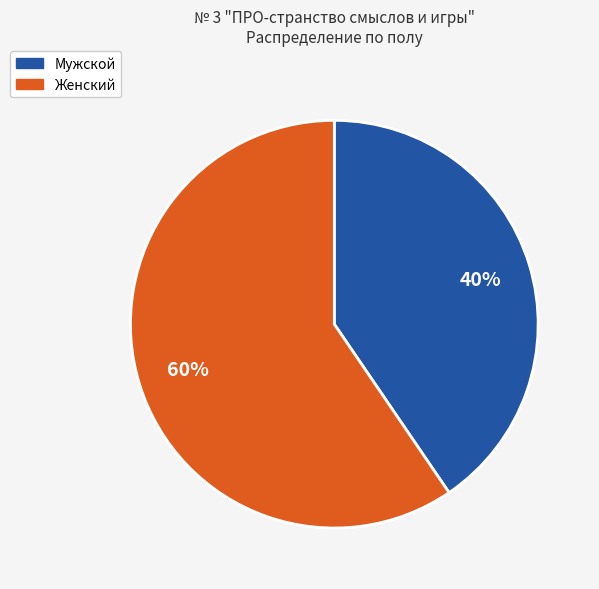

Combined, do Мужской and Женский account for over 50%?

Yes